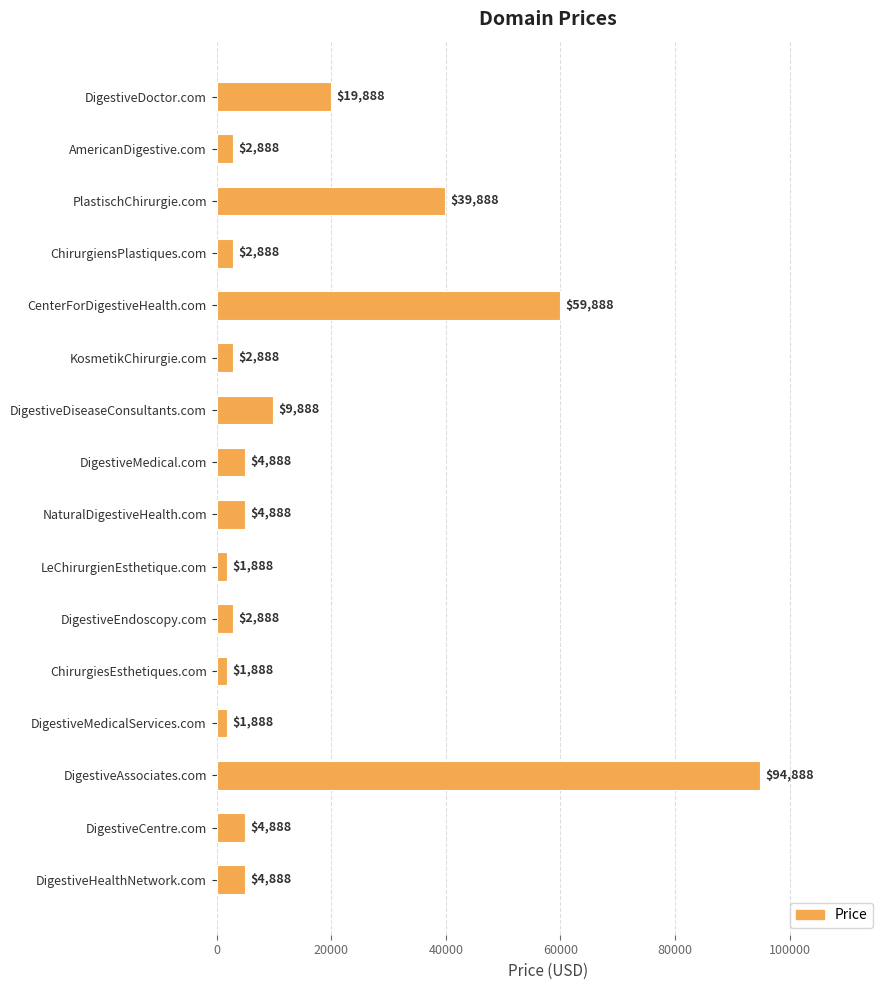

How many data points does each series have?

16